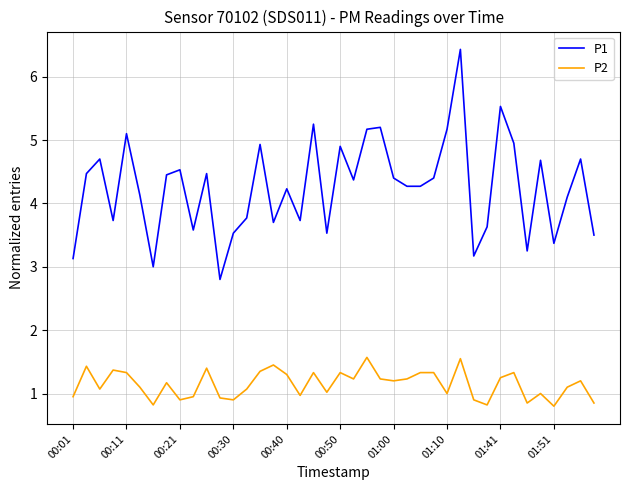

In P1, how many points are higher than both neighbors (excluding endpoints)?

13